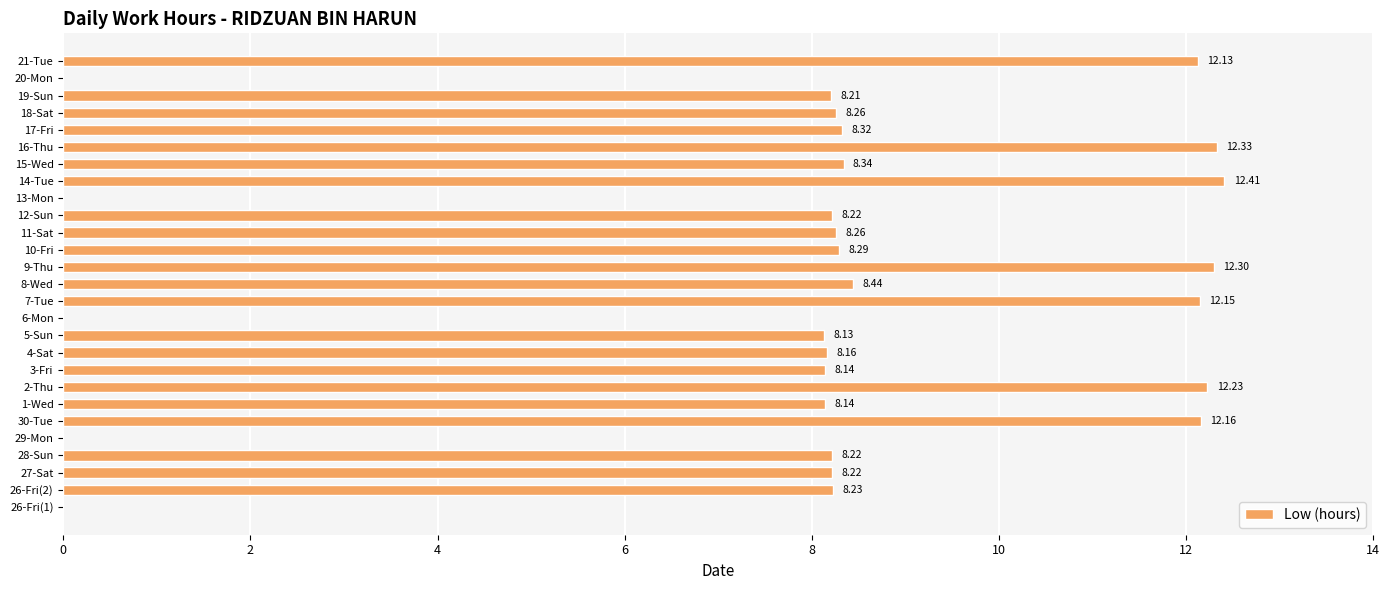

How many series are shown in this chart?

1